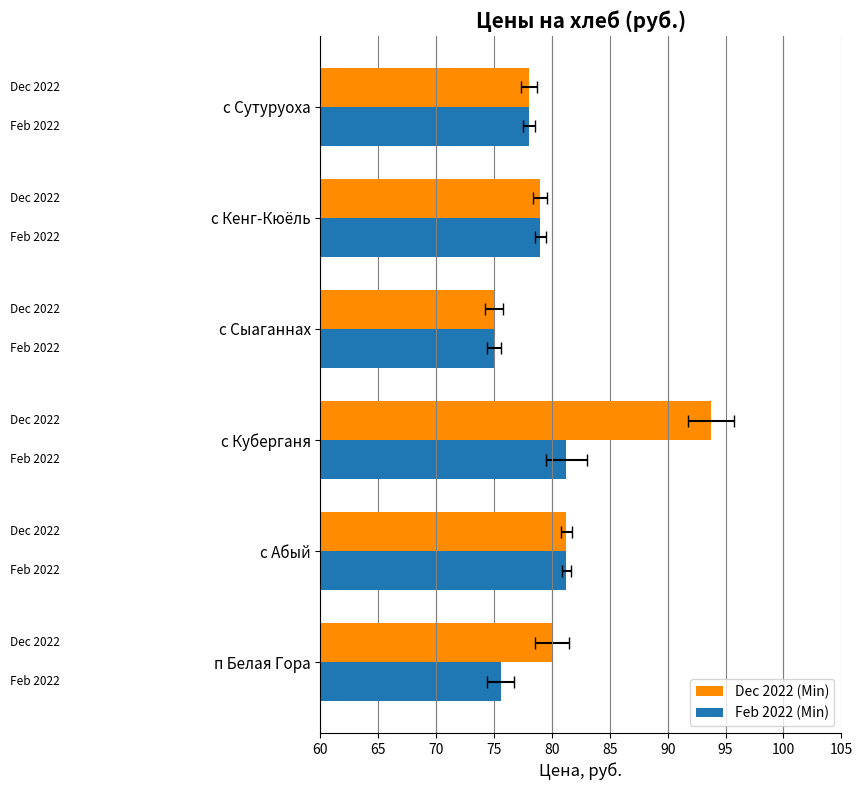

What is the difference between the second highest and minimum values in the Feb 2022 (Min) series?

6.2